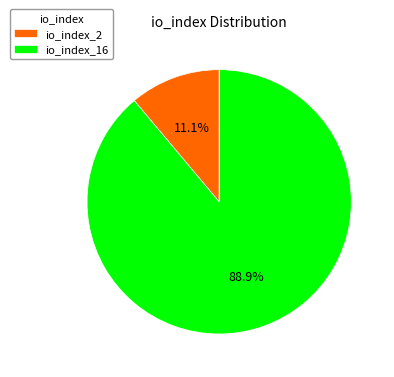

To the nearest percent, what percentage of the pie is io_index_2?

11%